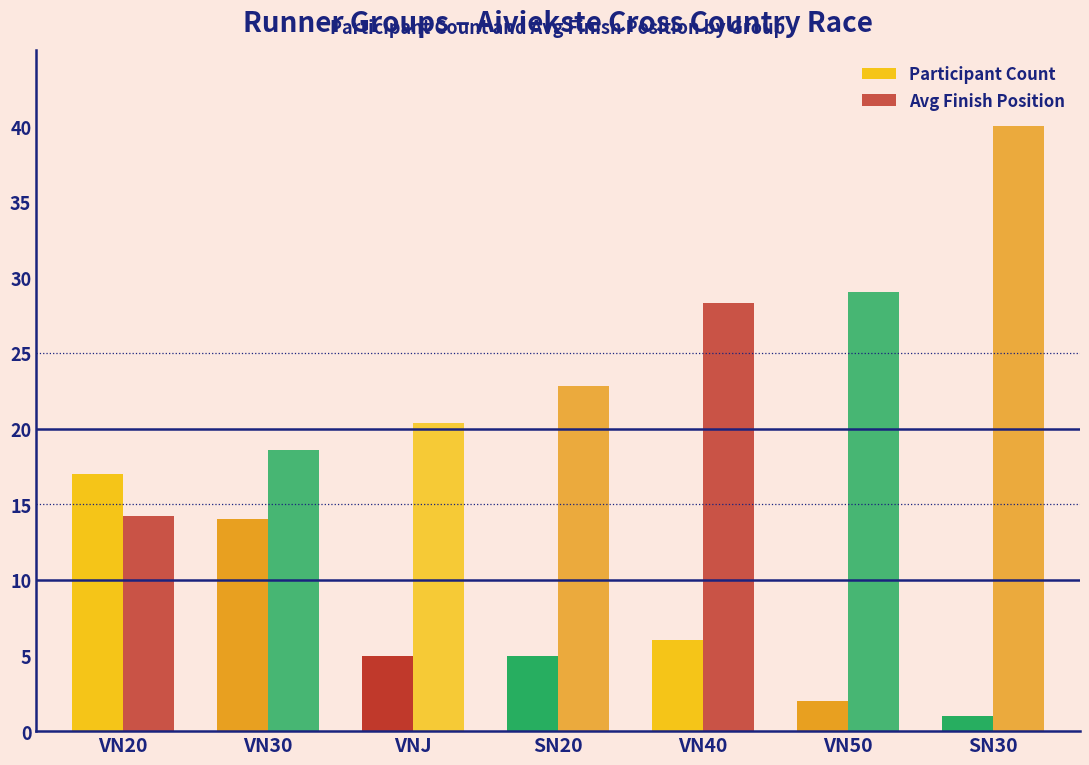

How many distinct data groups are displayed?

2